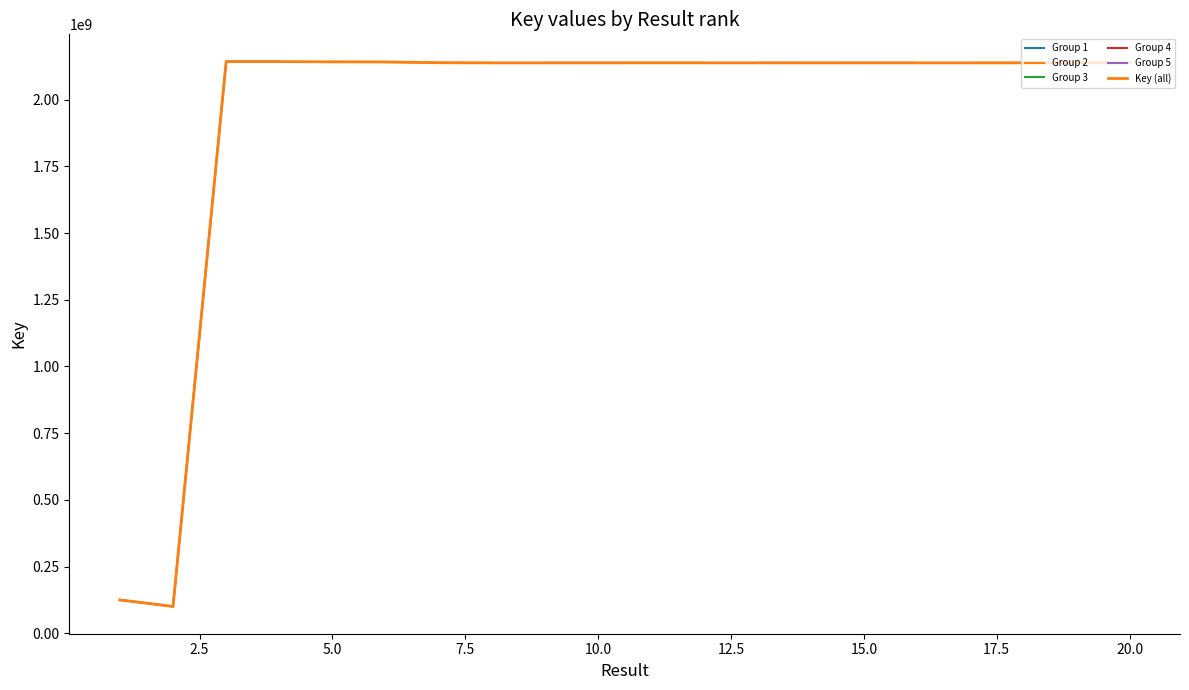

The value at 19 is 2137660608. True or false?

True